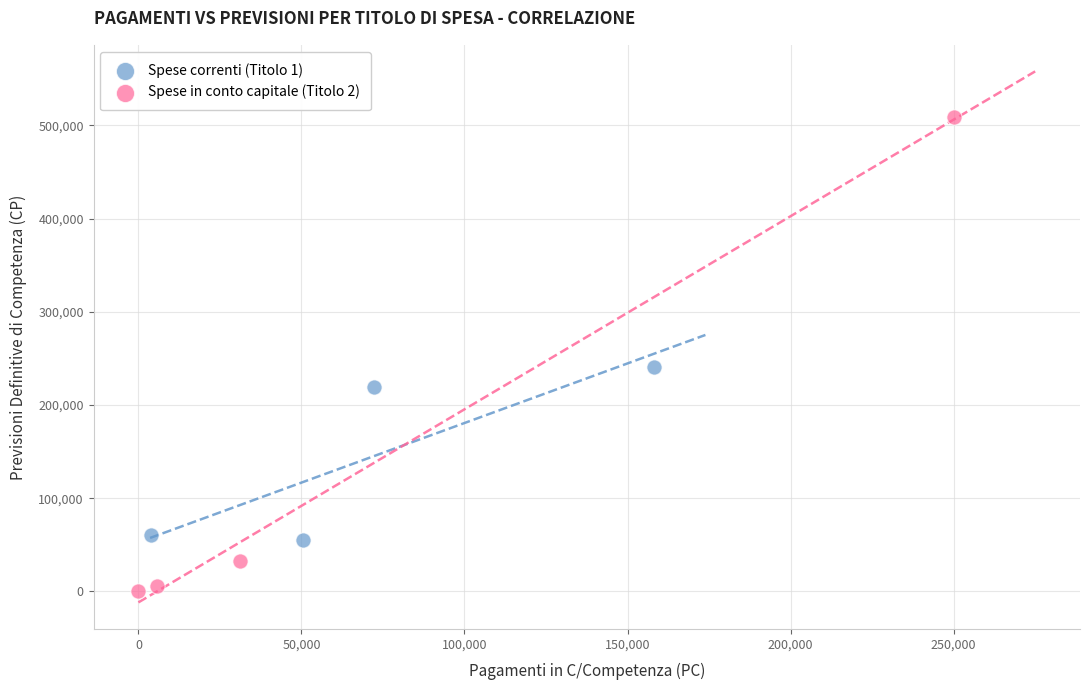

Which series contains the lowest Y value?

Spese in conto capitale (Titolo 2)